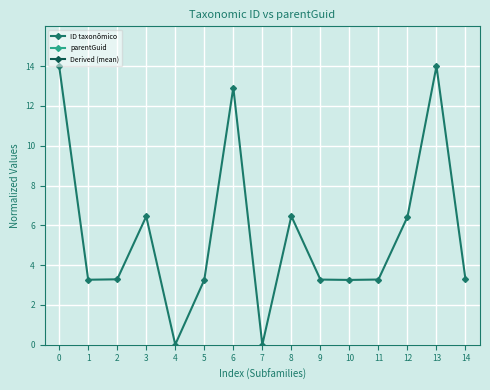

How many distinct data groups are displayed?

3